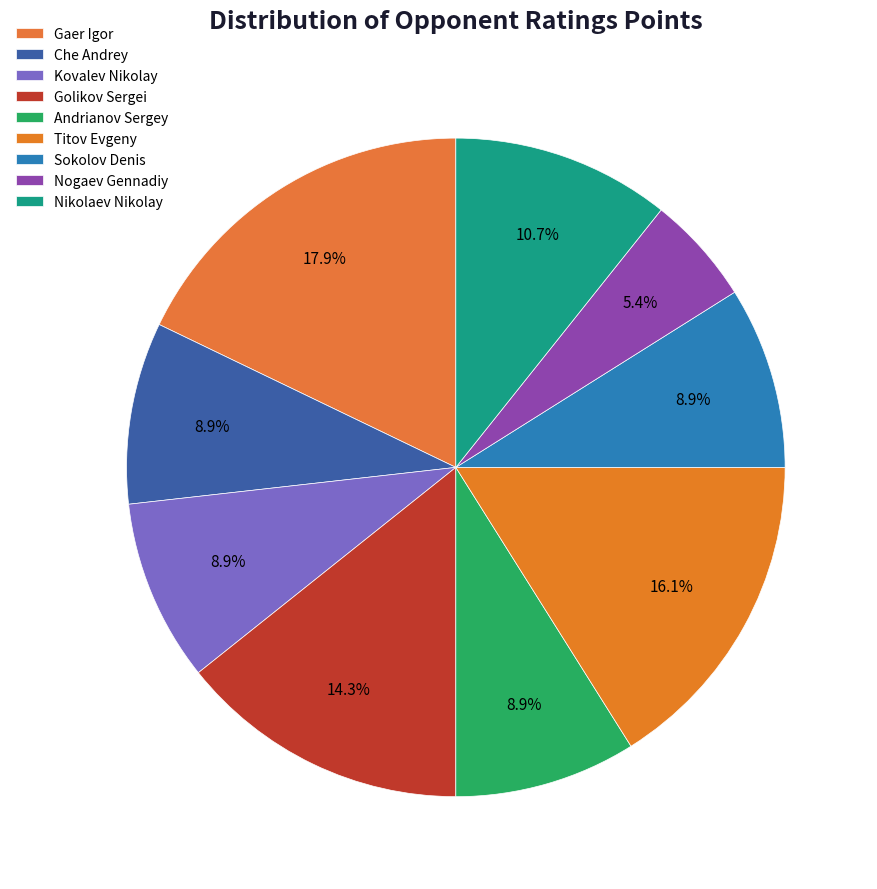

Which slice is the largest?

Gaer Igor